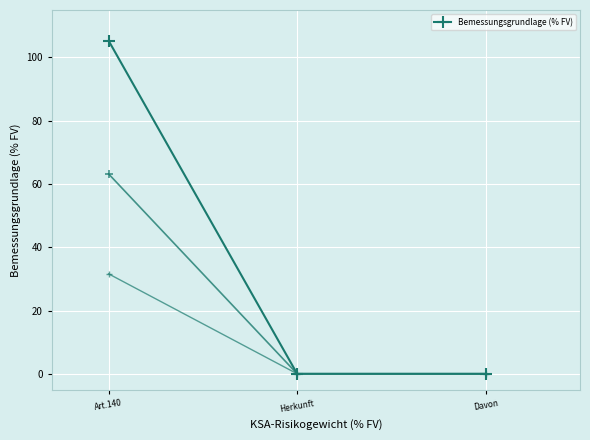

Reading left to right, list all the values displayed in this chart.

105.3	0.0	0.0